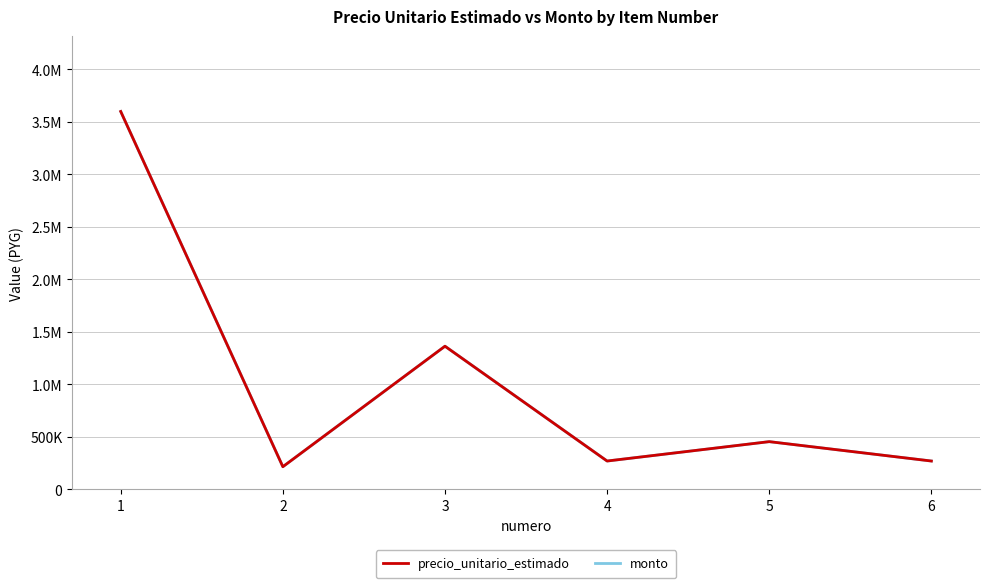

Which has a higher value, 5 or 4?

5